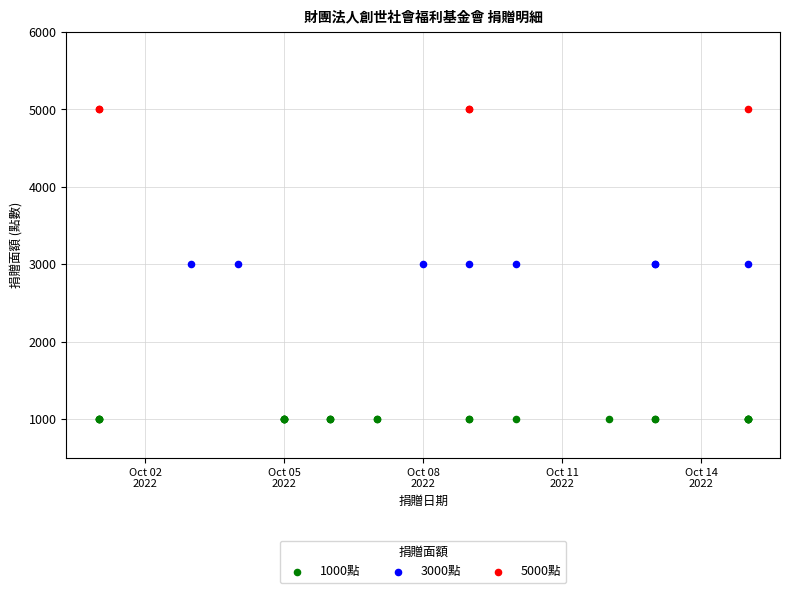

Which series reaches the maximum Y coordinate?

5000點